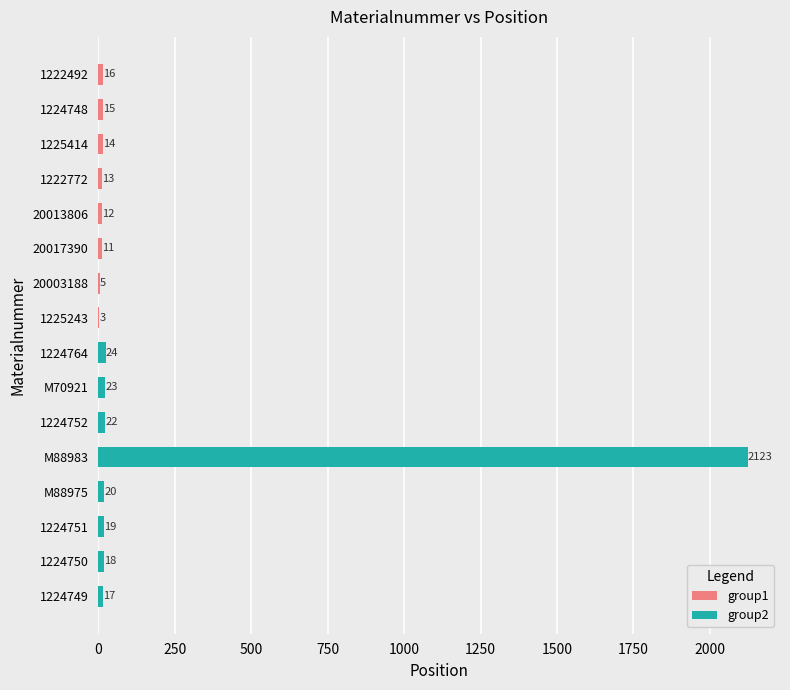

Is it true that group1 equals 14 at 1225414?

True